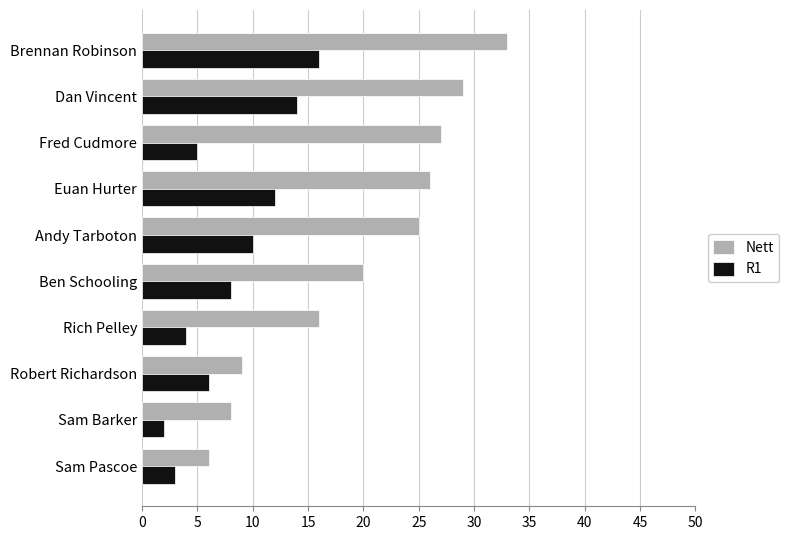

Which series has the largest range (max minus min)?

Nett